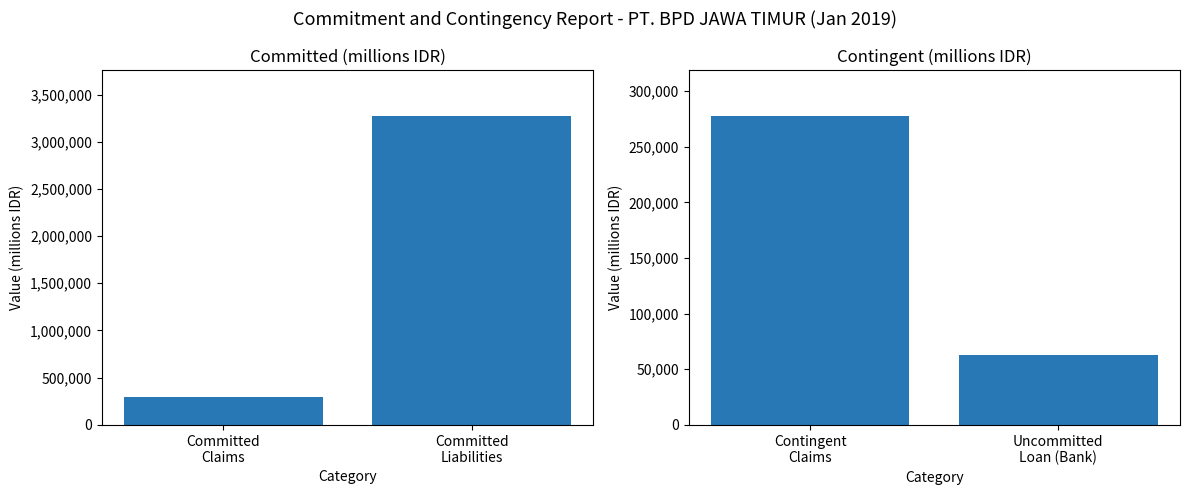

What is the value of the Committed bar at the 2nd from the left?

3267605